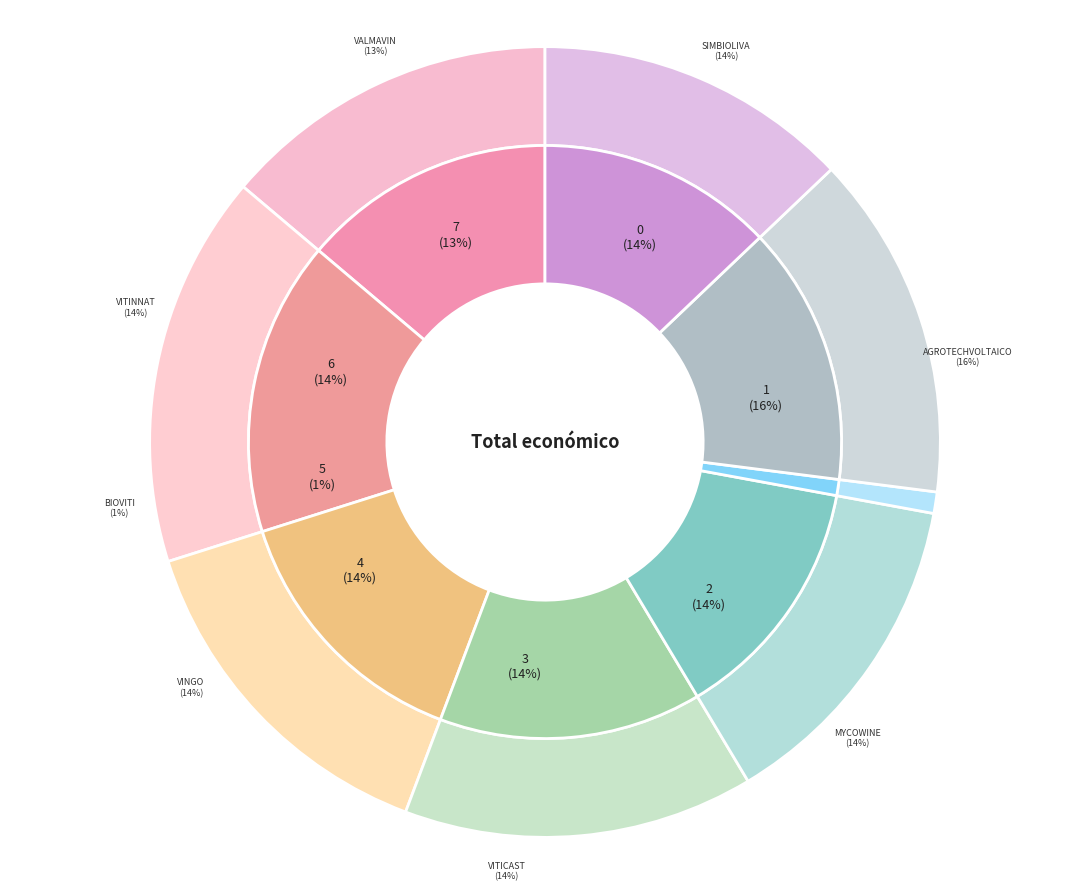

Rank the categories by value from lowest to highest.

BIOVITI, VALMAVIN, VinGO, SIMBIOLIVA, VITINNAT, VITICAST, MYCOWINE, AGROTECHVOLTAICO